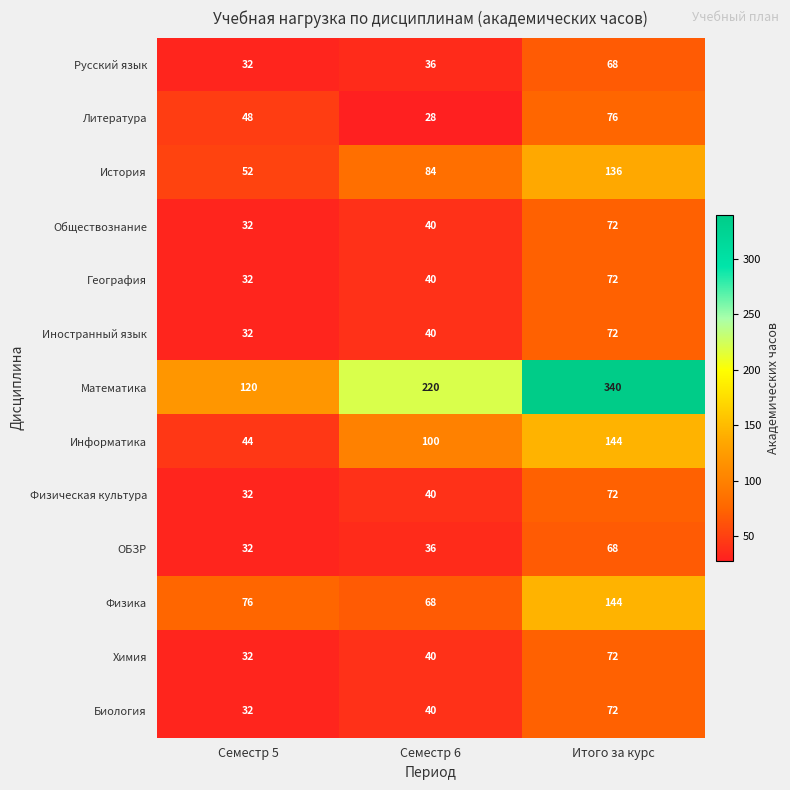

What is the average value of the Иностранный язык series?

48